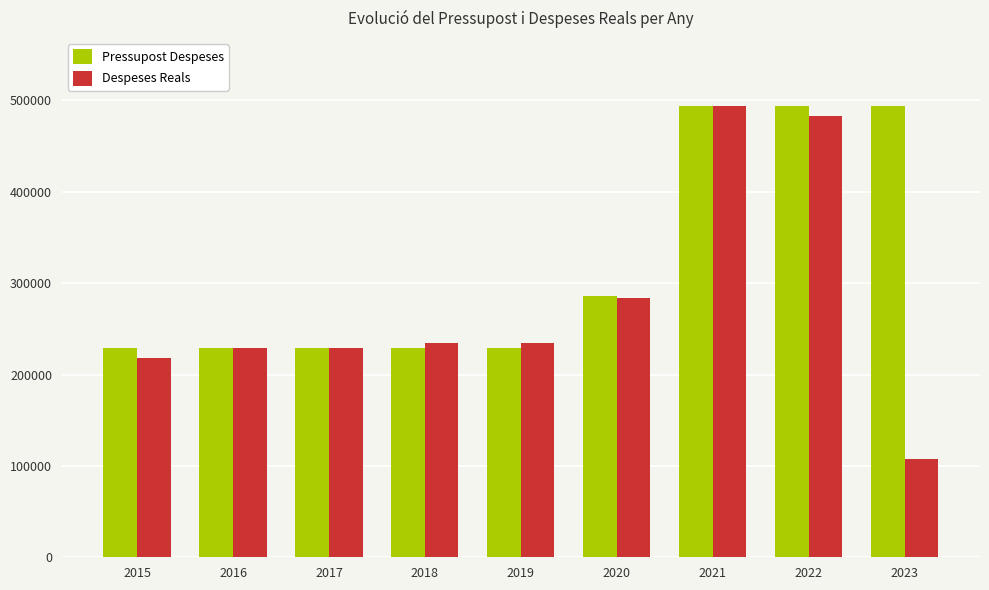

What is the difference between the highest and lowest values at 2019?

5396.6